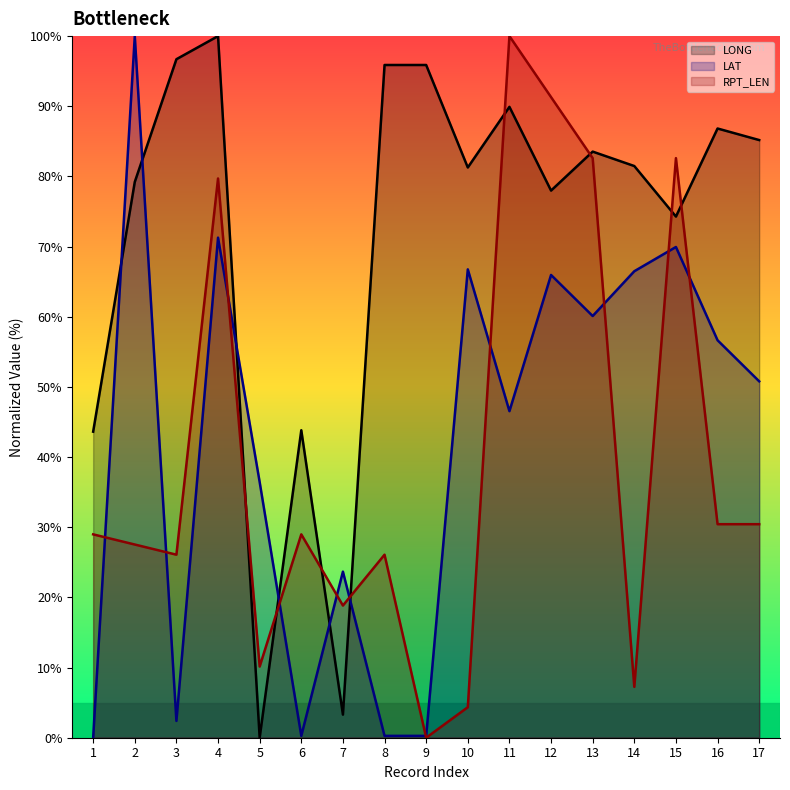

Does the chart have visible grid lines?

No